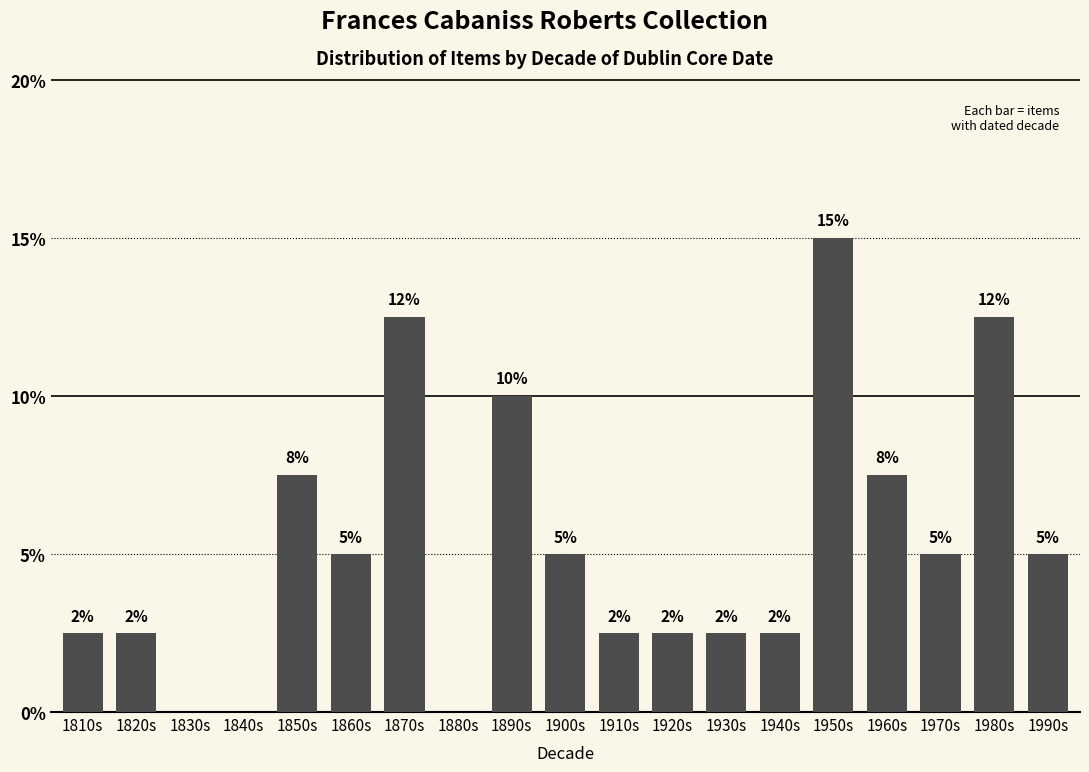

Are the bars horizontal?

No